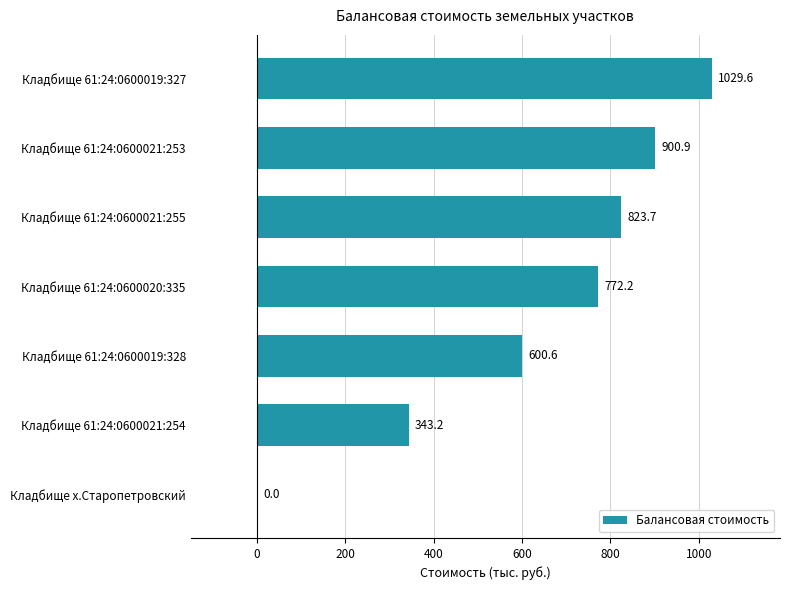

At which label is the value closest to 514?

Кладбище 61:24:0600019:328